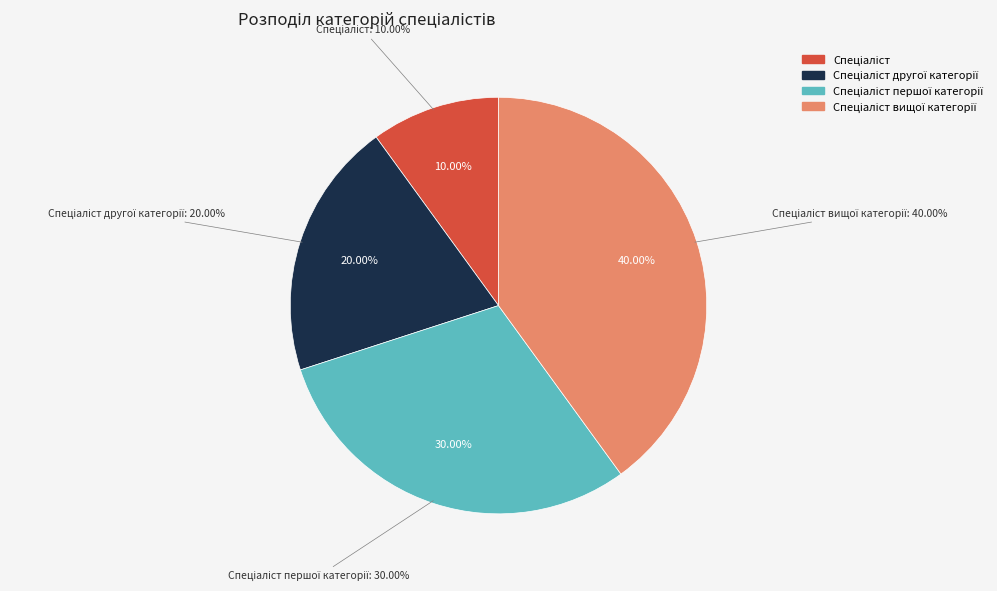

To the nearest percent, what is the average slice percentage?

25%